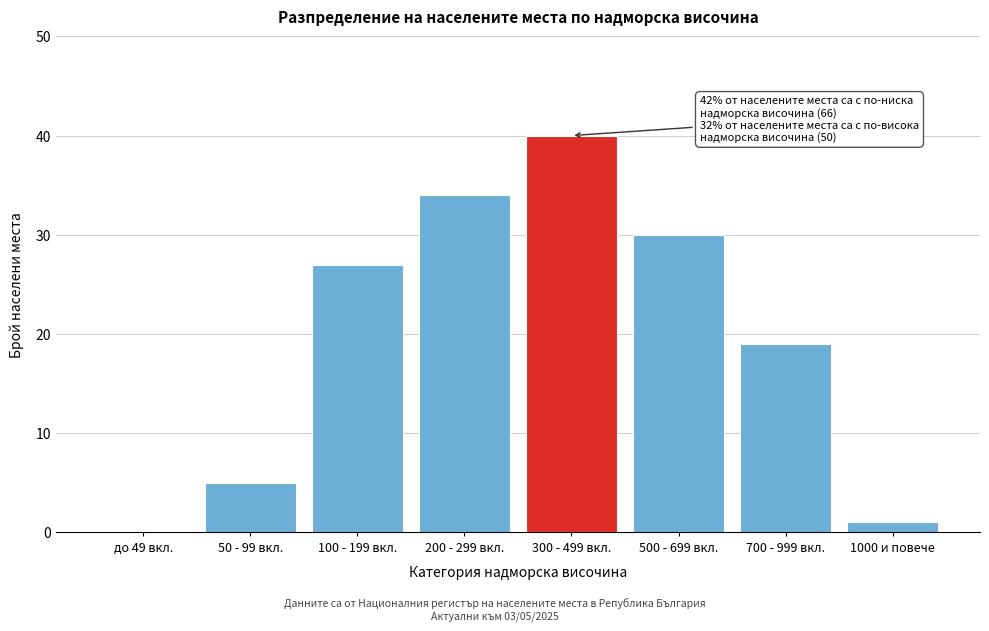

Reading left to right, what are all the values shown in this chart?

до 49 вкл.=0	50 - 99 вкл.=5	100 - 199 вкл.=27	200 - 299 вкл.=34	300 - 499 вкл.=40	500 - 699 вкл.=30	700 - 999 вкл.=19	1000 и повече=1